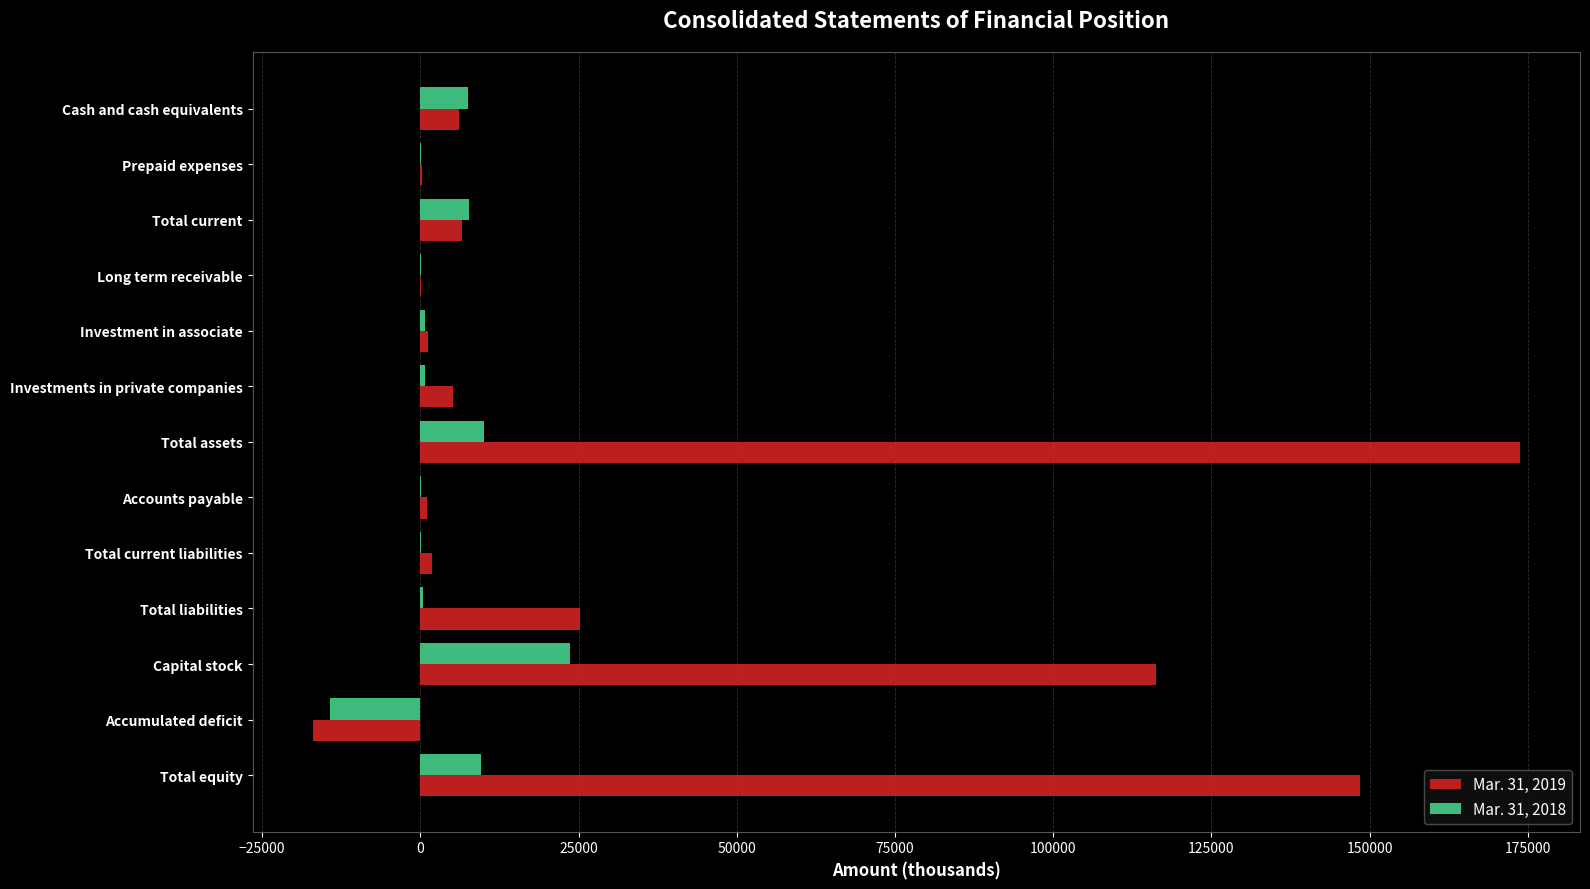

Is the value of Mar. 31, 2019 at Capital stock greater than the value of Mar. 31, 2018 at Total current?

Yes